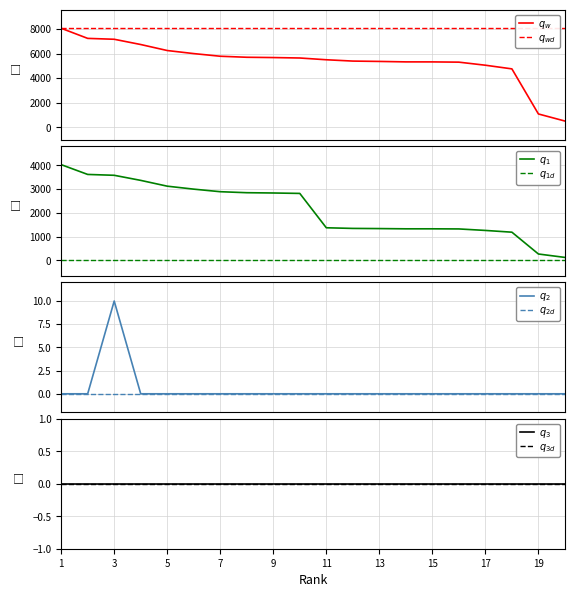

At which category does the chart reach its peak across all series?

1